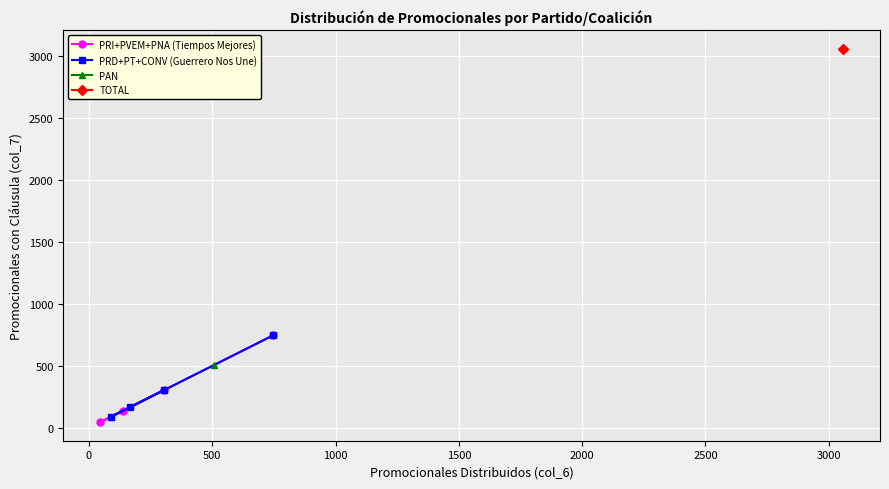

How many lines are shown in the chart?

2